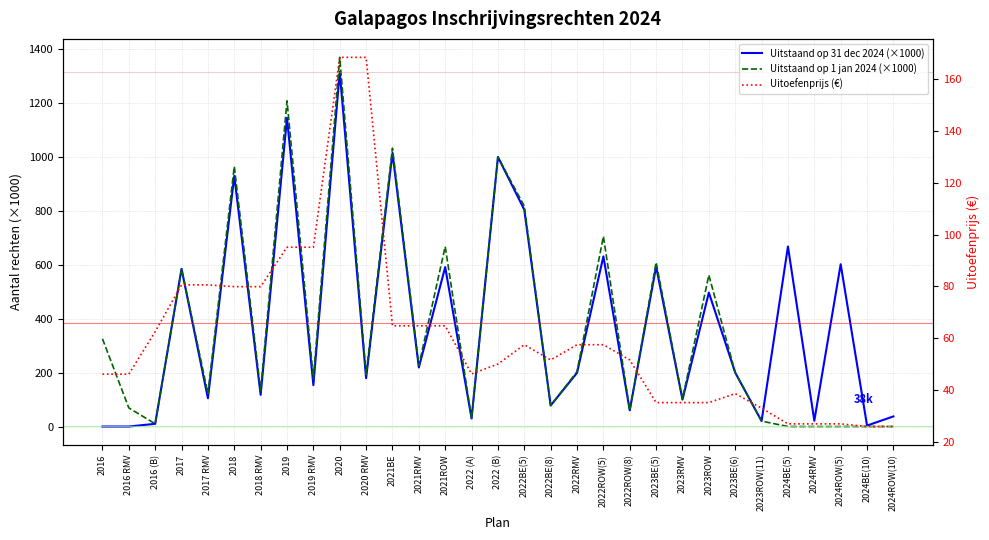

What is the sum of all Uitstaand op 1 jan 2024 (×1000) values?

11472.5